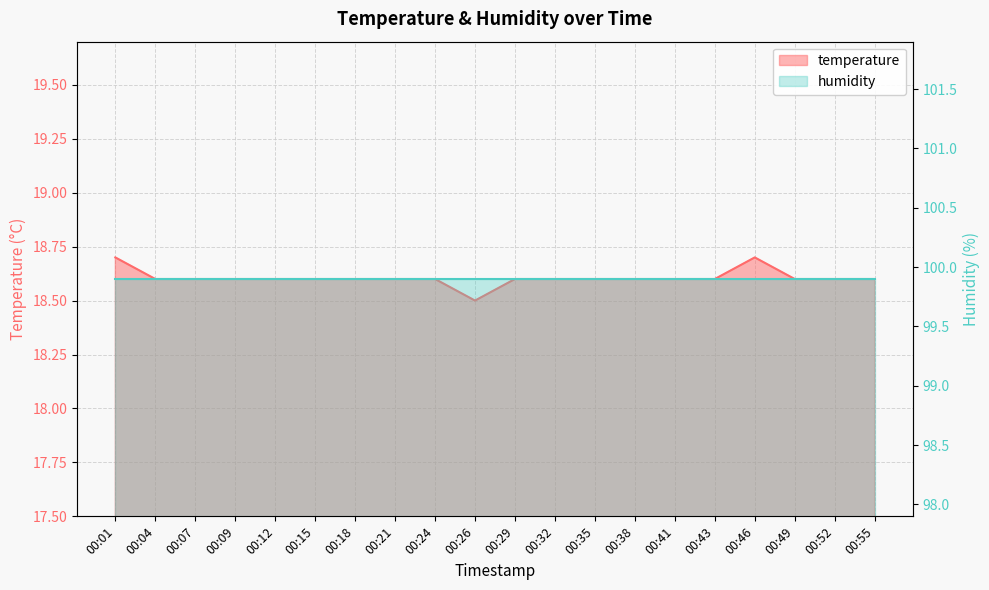

List the labels in order of value, largest first.

00:01, 00:46, 00:04, 00:07, 00:09, 00:12, 00:15, 00:18, 00:21, 00:24, 00:29, 00:32, 00:35, 00:38, 00:41, 00:43, 00:49, 00:52, 00:55, 00:26